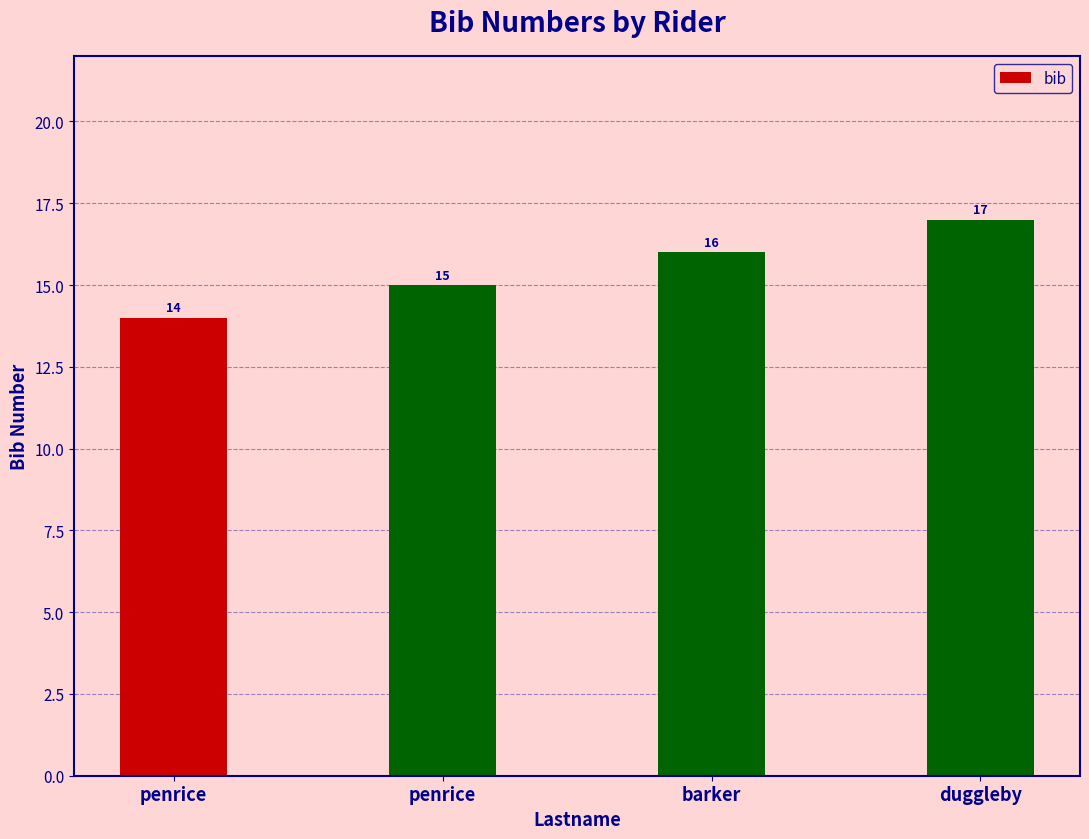

Which label corresponds to the smallest value in the chart?

penrice